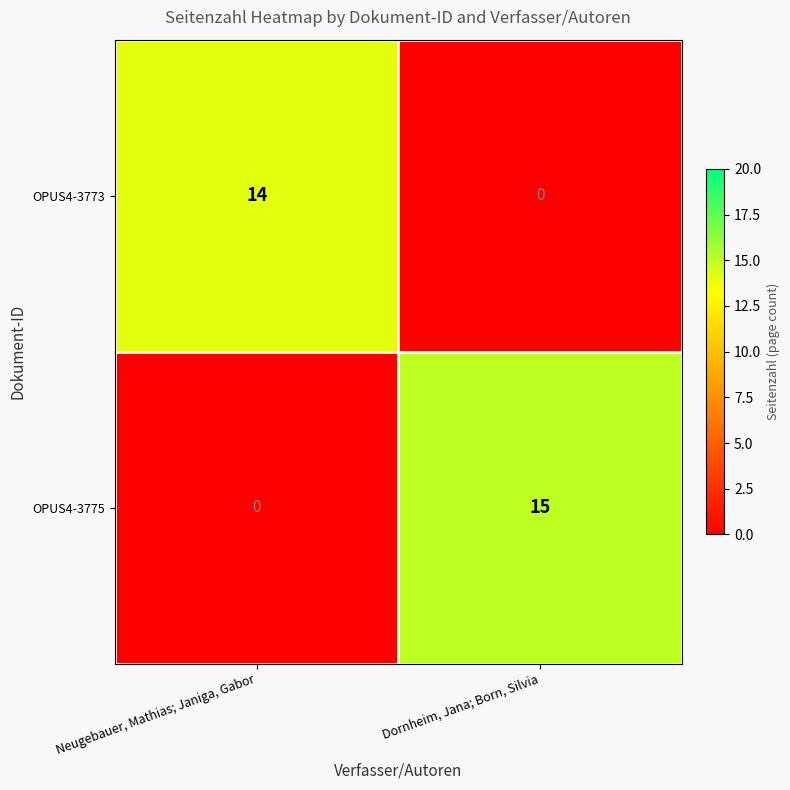

How many categories are shown in the chart?

2